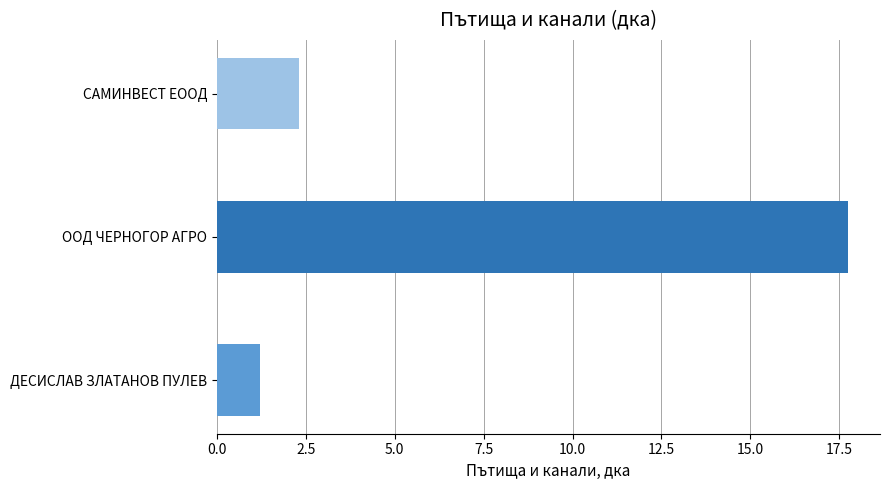

Reading left to right, what are all the values shown in this chart?

1.2	17.8	2.3